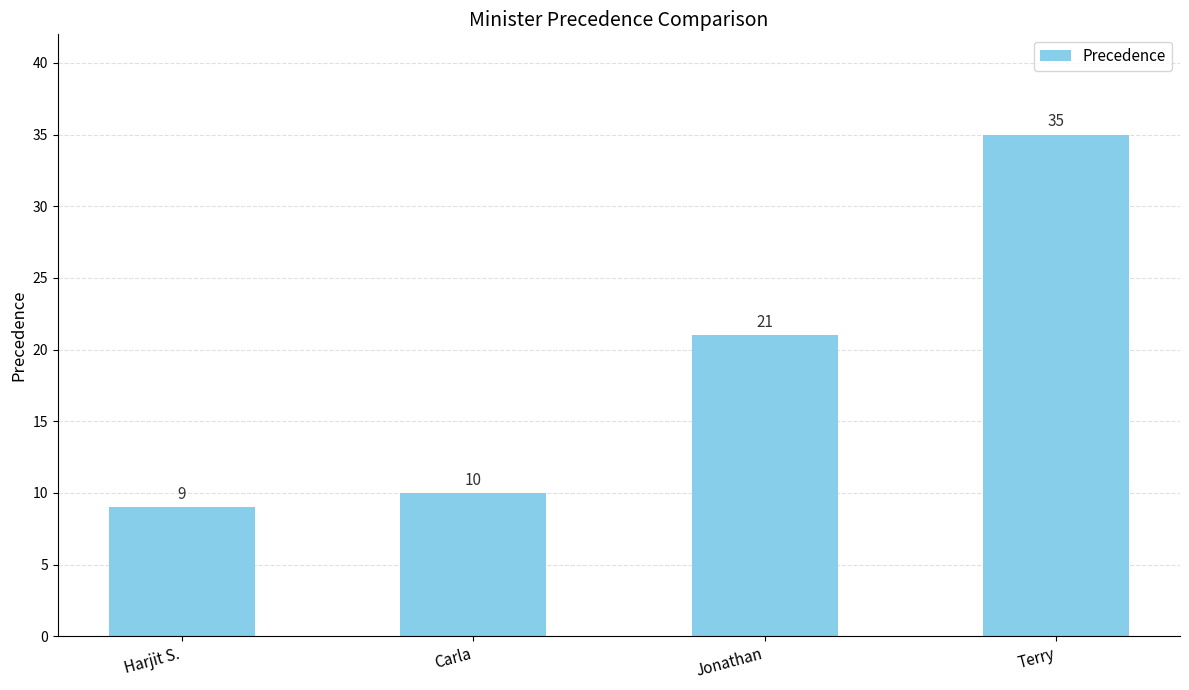

List the labels in order of value, smallest first.

Harjit S., Carla, Jonathan, Terry